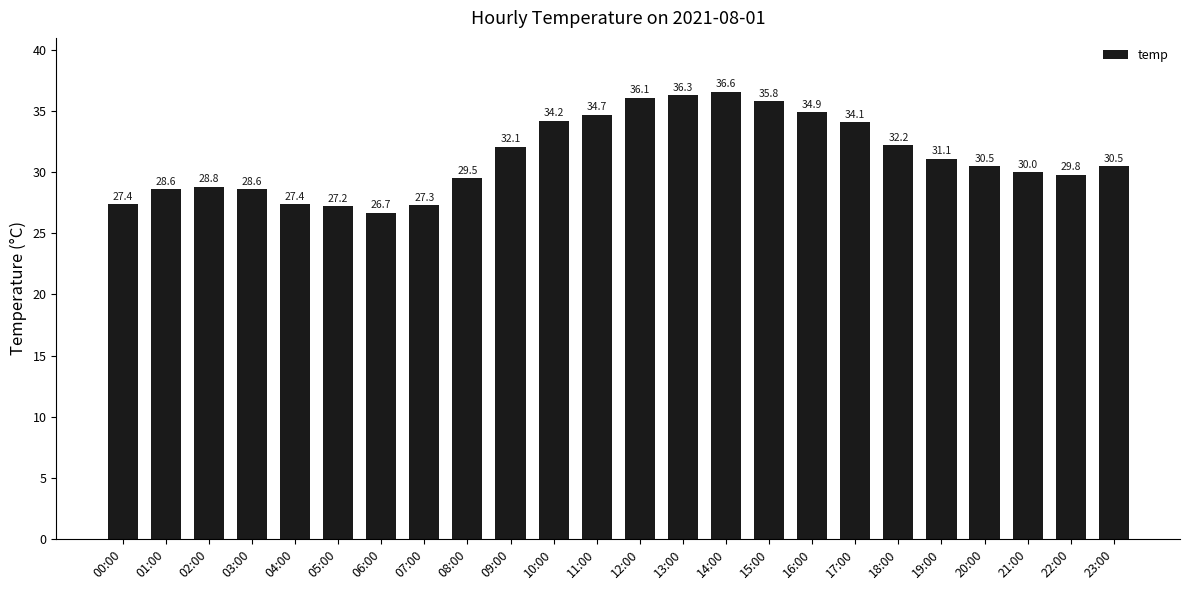

How many bars are there in total?

24